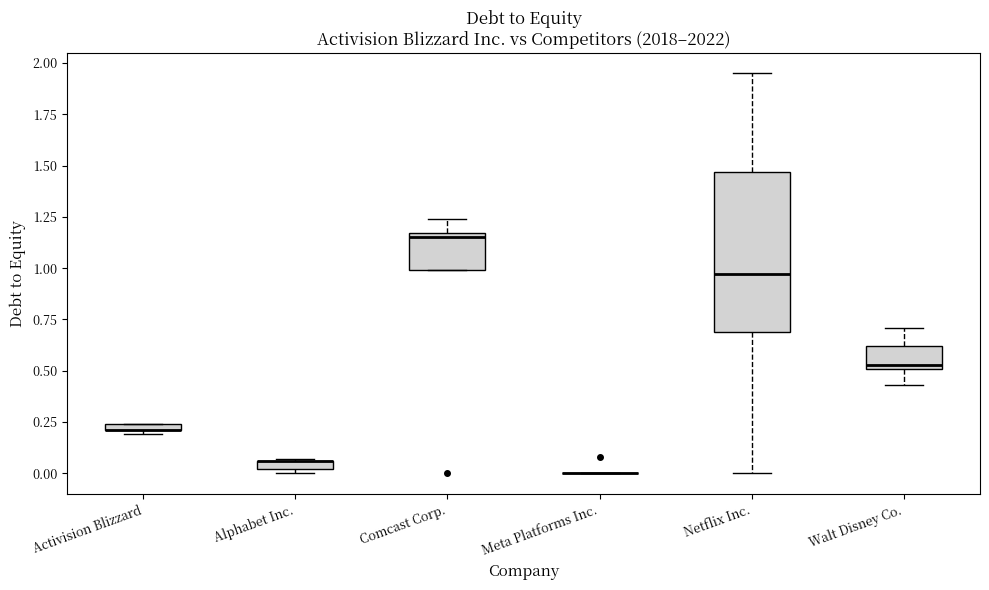

Comparing the boxes themselves (not the whiskers), which one is the tallest?

Netflix Inc.